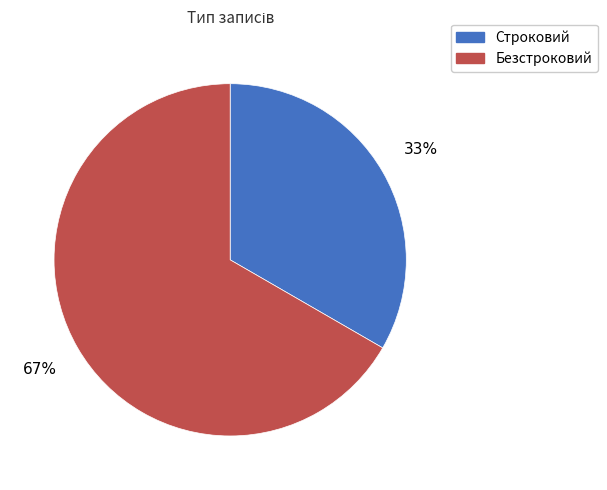

Do Строковий and Безстроковий together represent more than half of the pie?

Yes